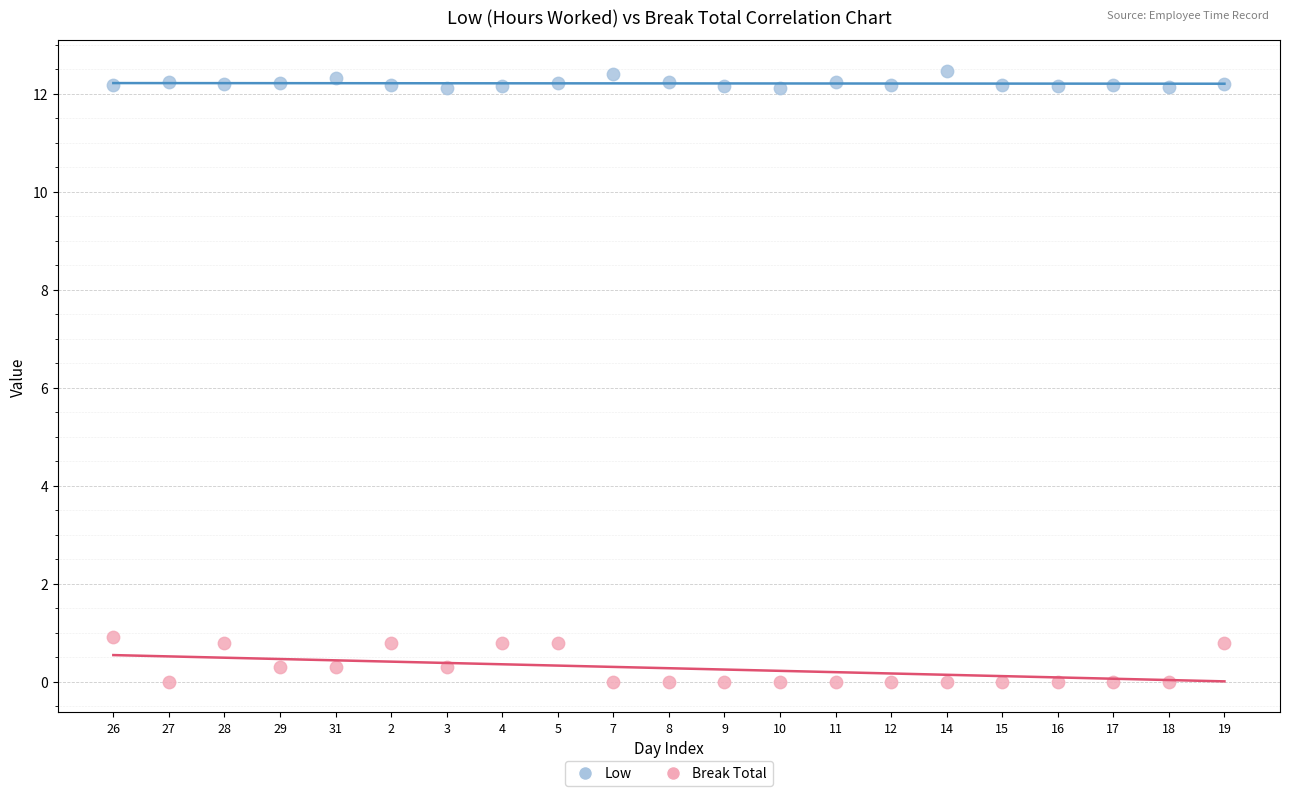

Across all data points, what is the range of Y values (max minus min)?

12.5